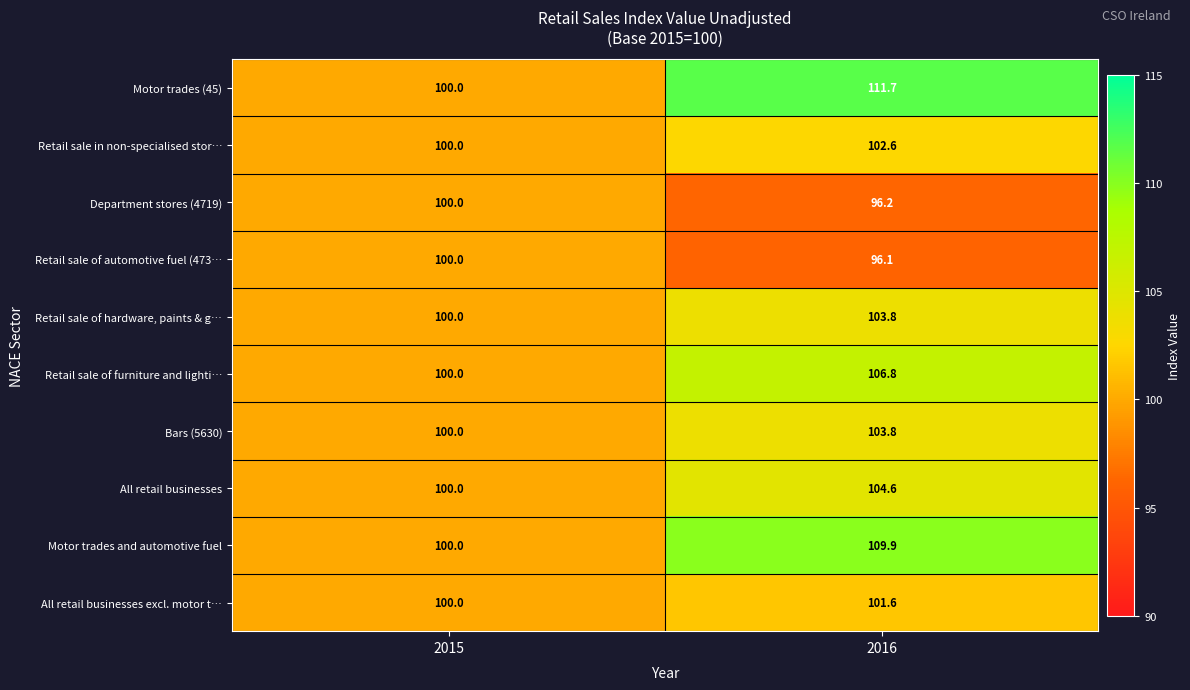

What is the sum of the All retail businesses values at 2016 and 2015?

204.6